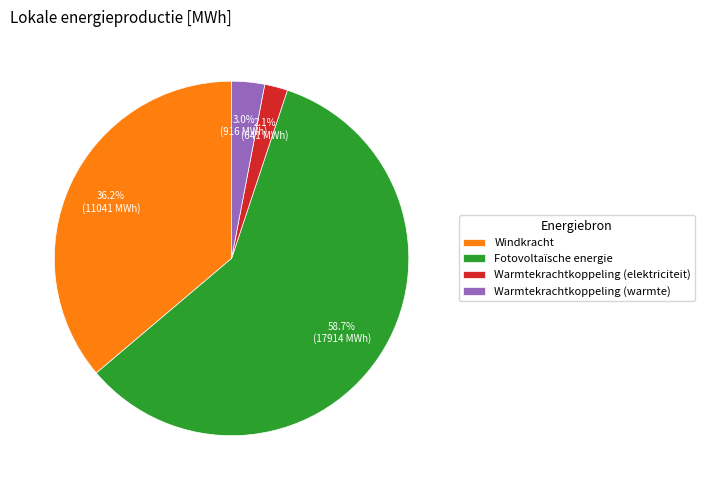

Count the number of slices in the pie.

4